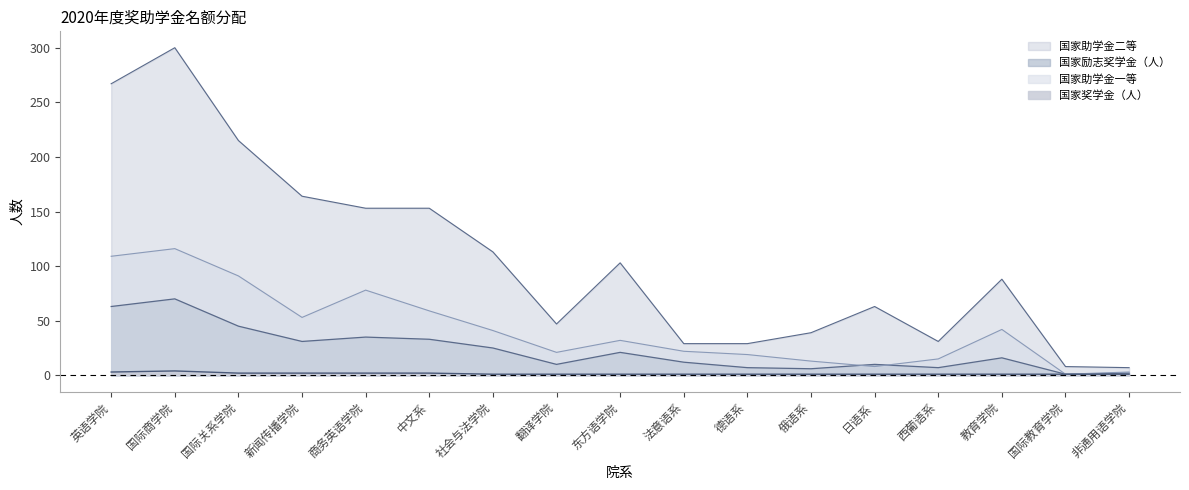

Does the chart display data point markers on the line(s)?

No